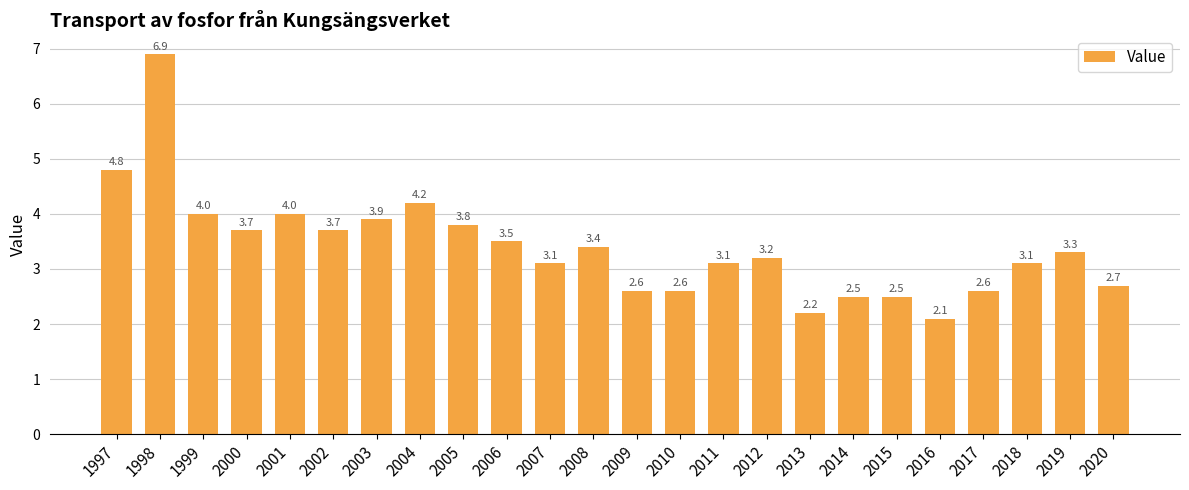

What is the greatest value displayed?

6.9